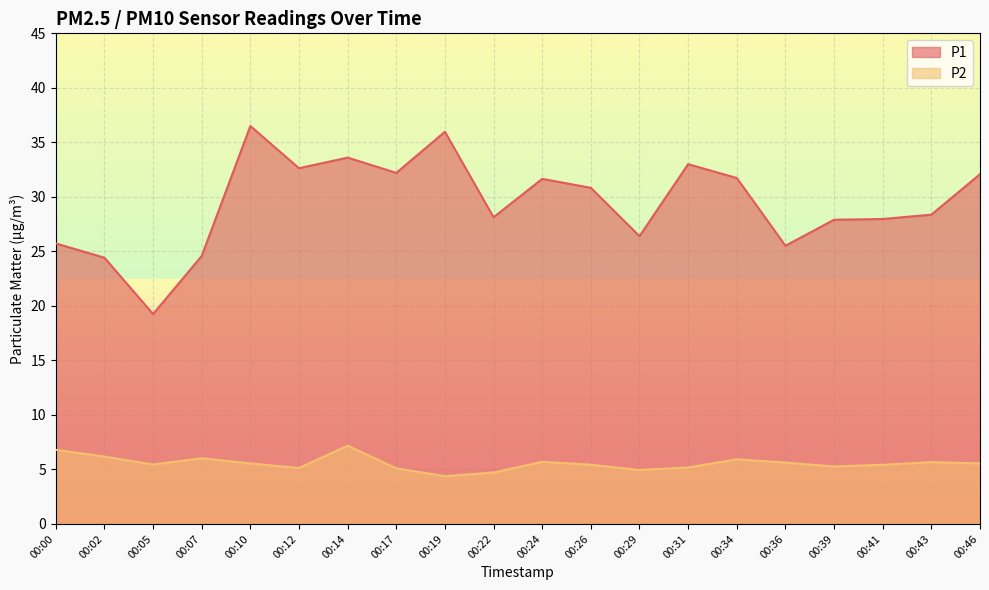

At how many categories does at least one series exceed 11?

20